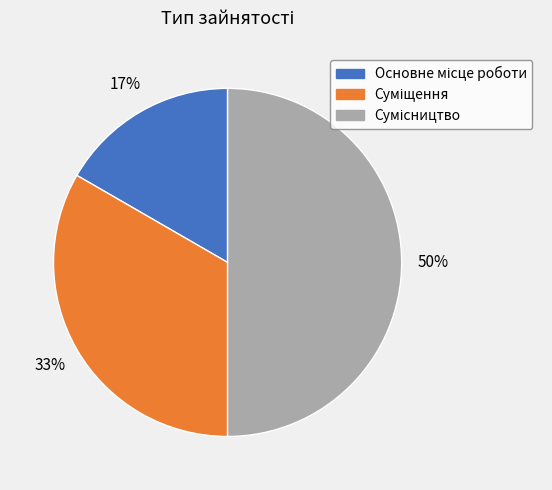

To the nearest percent, what is the average slice percentage?

33%